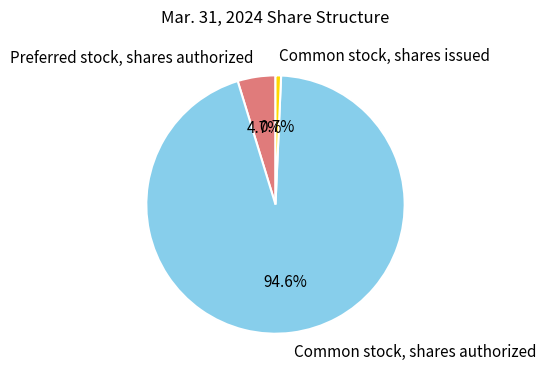

What is the total percentage of Common stock, shares issued and Preferred stock, shares authorized?

5.4%